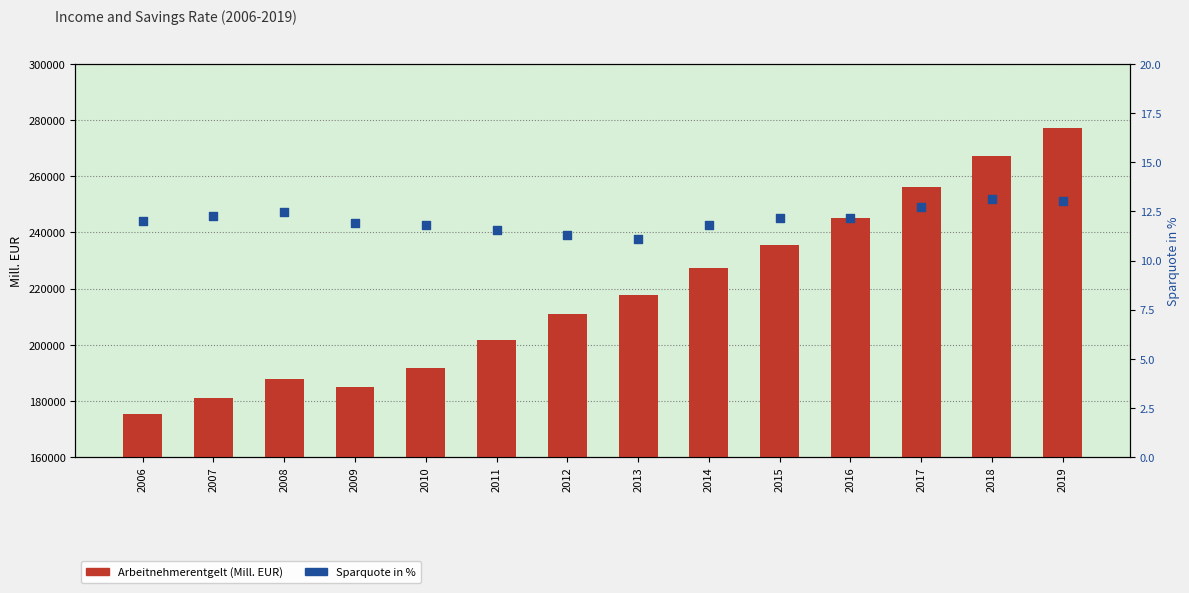

At how many categories does at least one series exceed 222479?

6